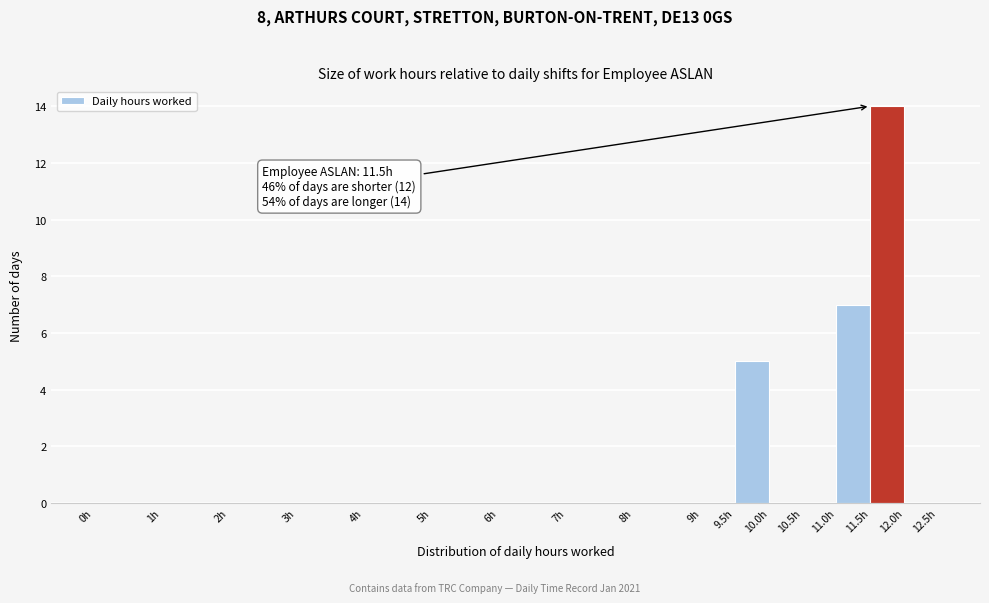

Over which range of the x-axis is the bar tallest?

11.5 to 12.0